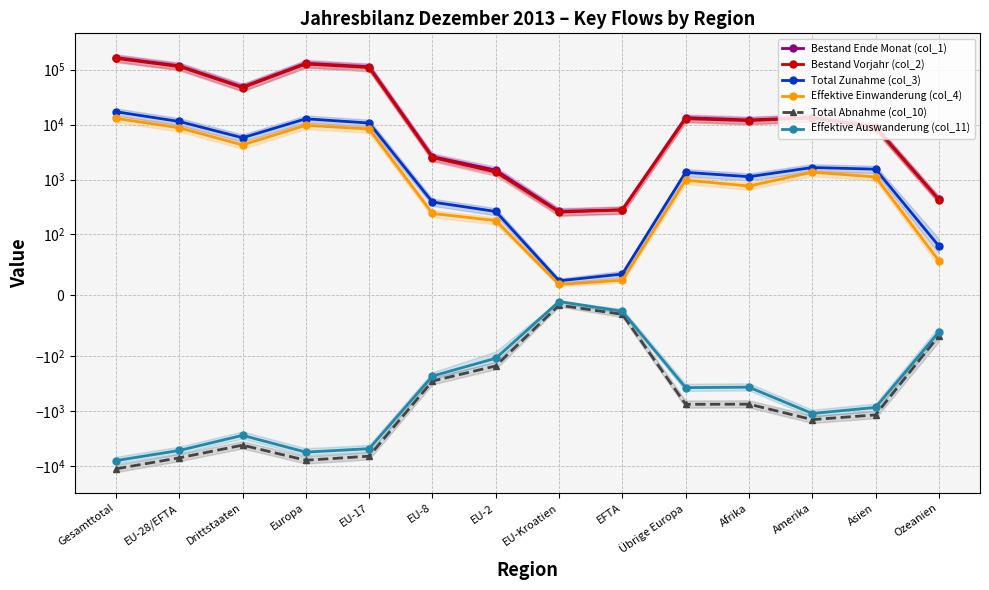

At how many categories does at least one series exceed 59962?

4